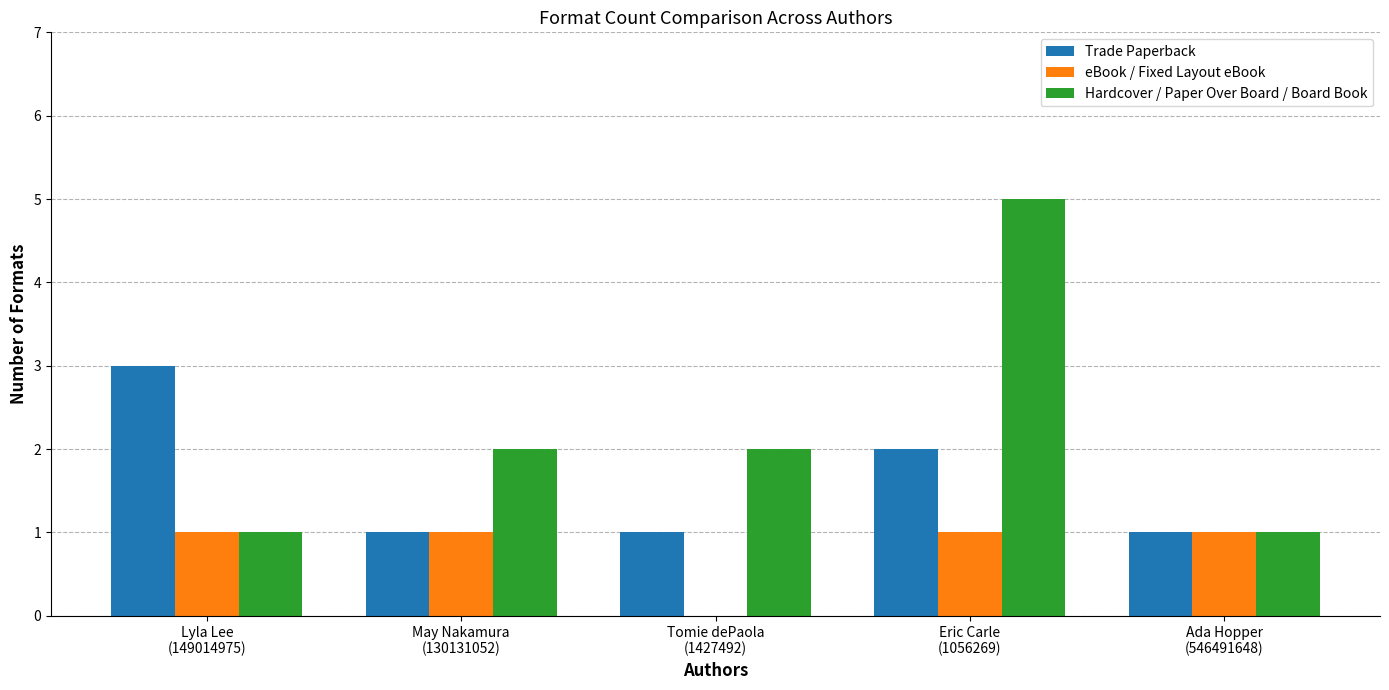

What is the greatest value displayed?

5